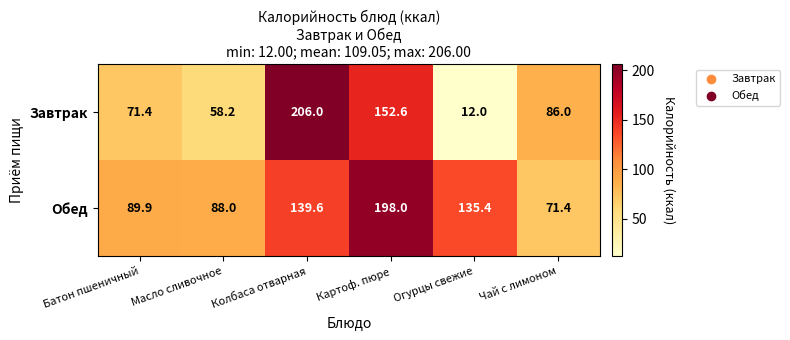

At which label is Обед closest to 134?

Огурцы свежие